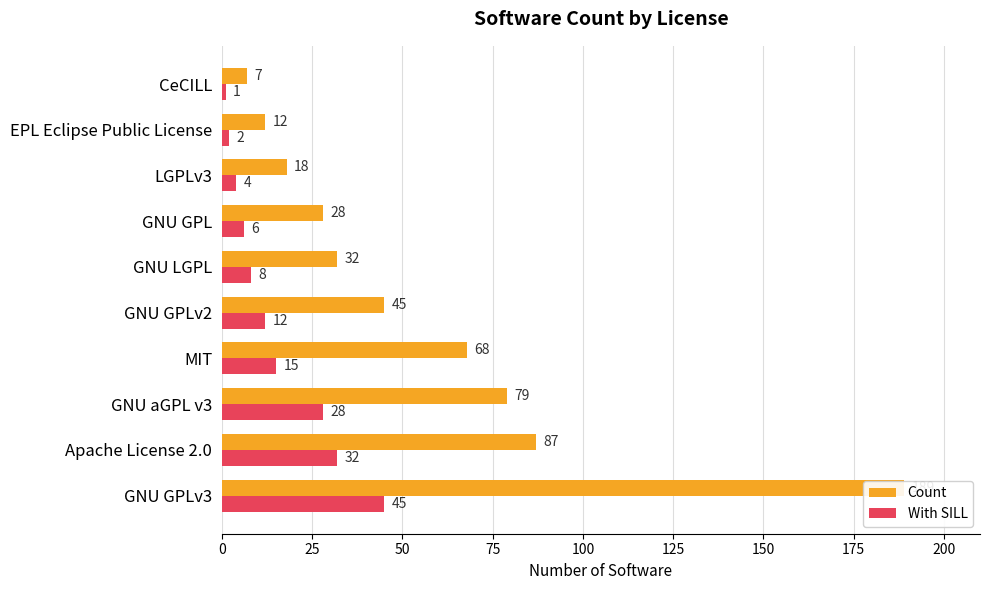

Is it true that With SILL equals 11 at Apache License 2.0?

False